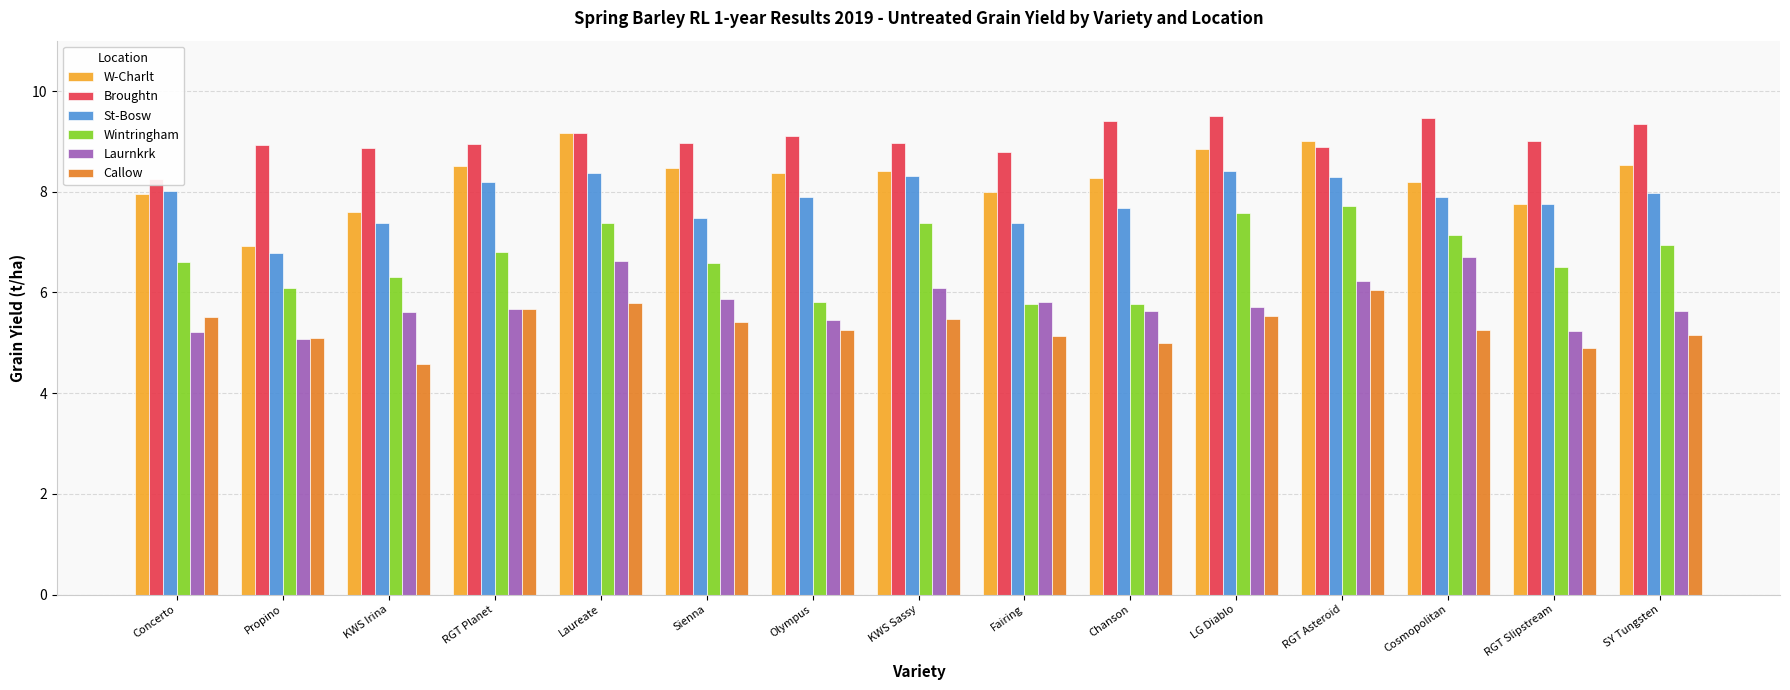

At which category is the sum across all series the highest?

Laureate